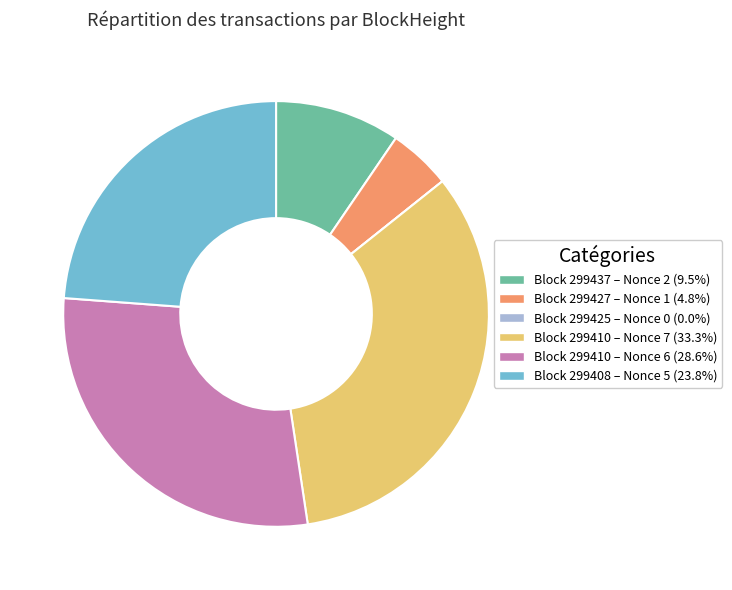

Do Block 299410 – Nonce 6 (28.6%) and Block 299427 – Nonce 1 (4.8%) together represent more than half of the pie?

No